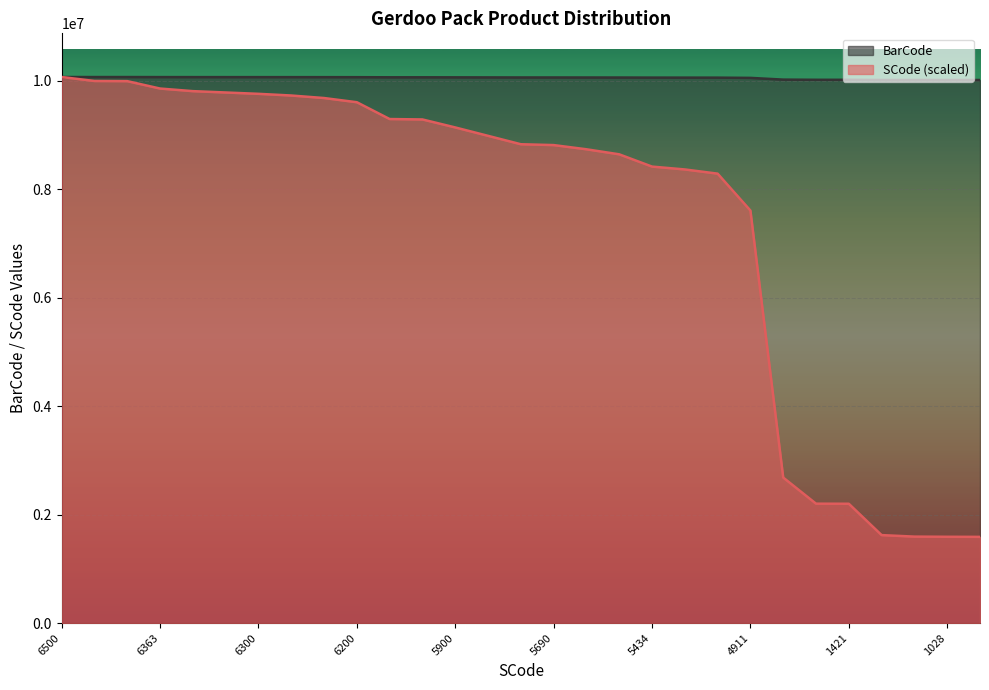

Count the number of categories in the chart.

29